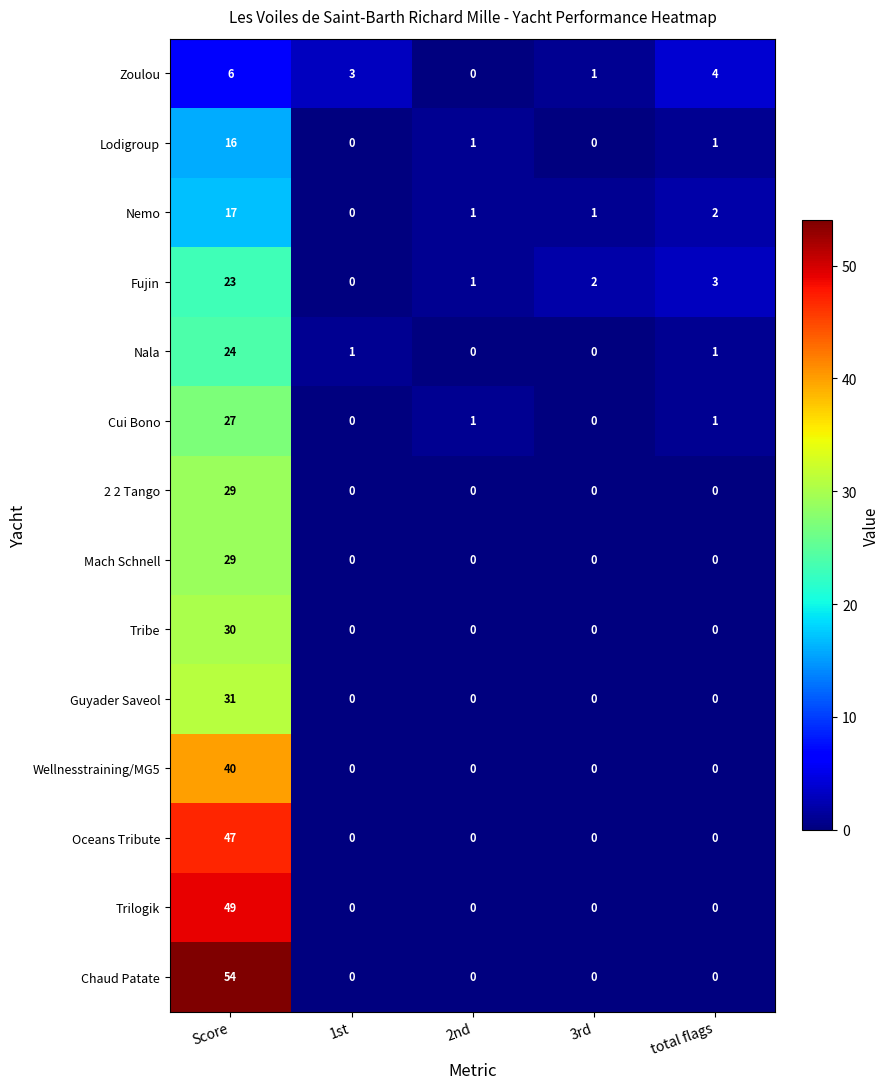

Between Score and 3rd, which series saw the biggest shift?

Chaud Patate